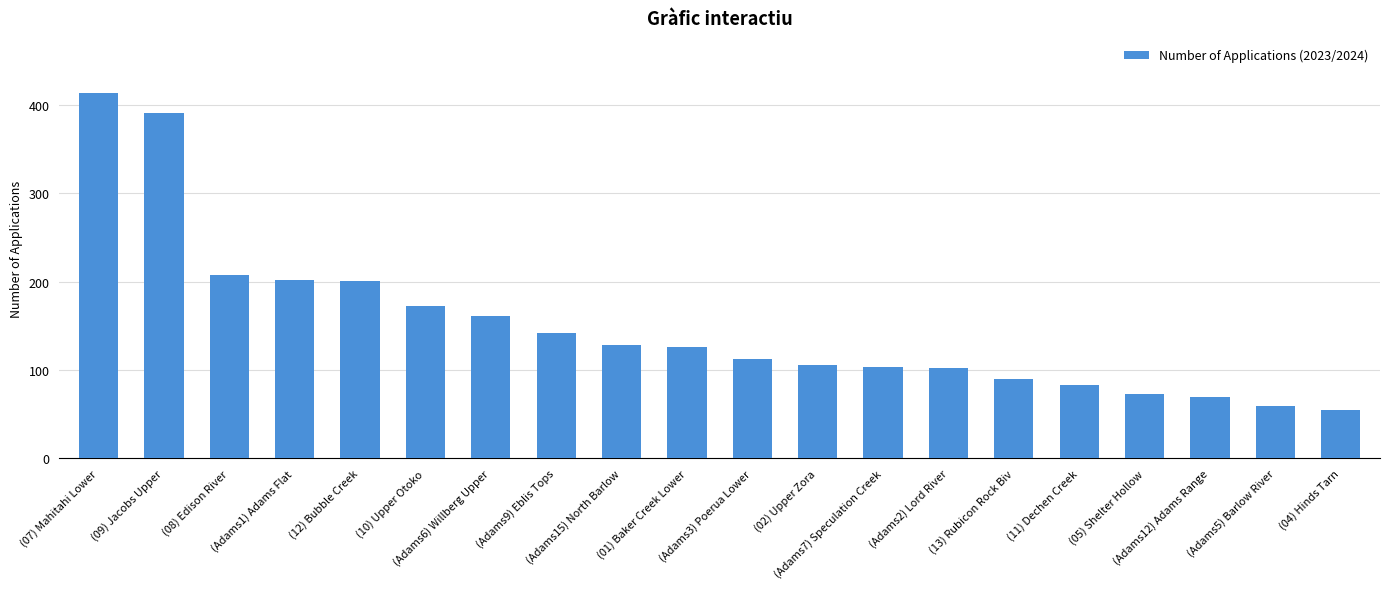

What is the label of the 20th bar from the left?

(04) Hinds Tarn